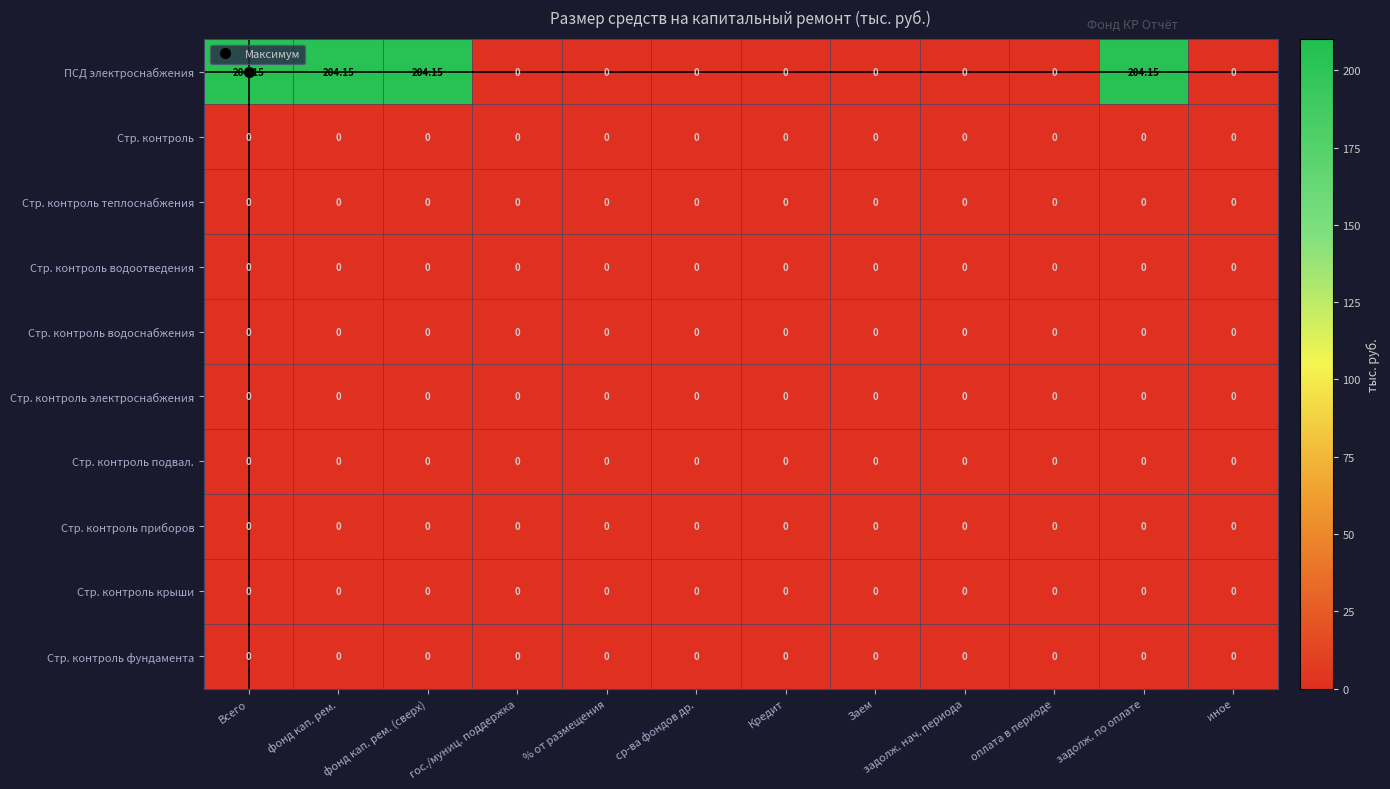

Between фонд кап. рем. (сверх) and задолж. нач. периода, which series saw the biggest shift?

ПСД электроснабжения